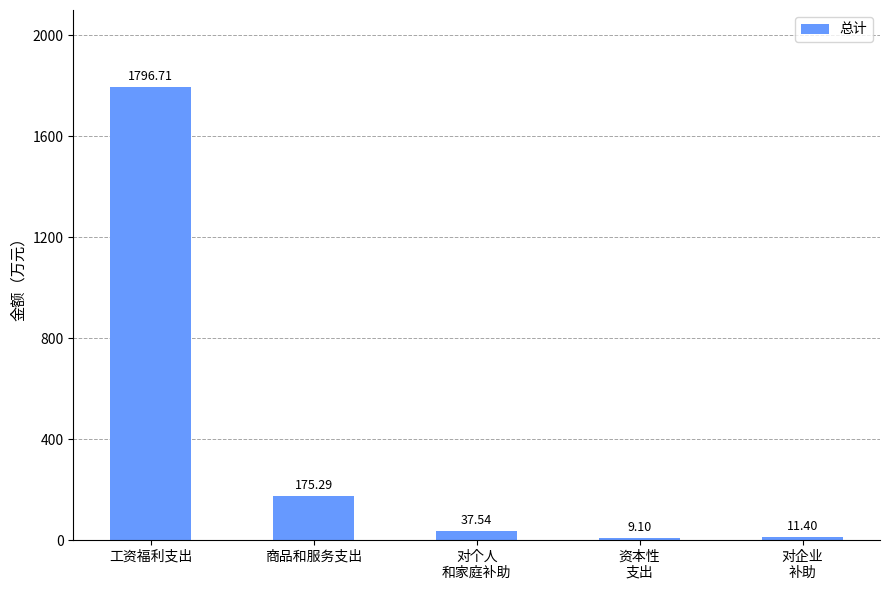

The value at 对企业
补助 is 11.4. True or false?

True